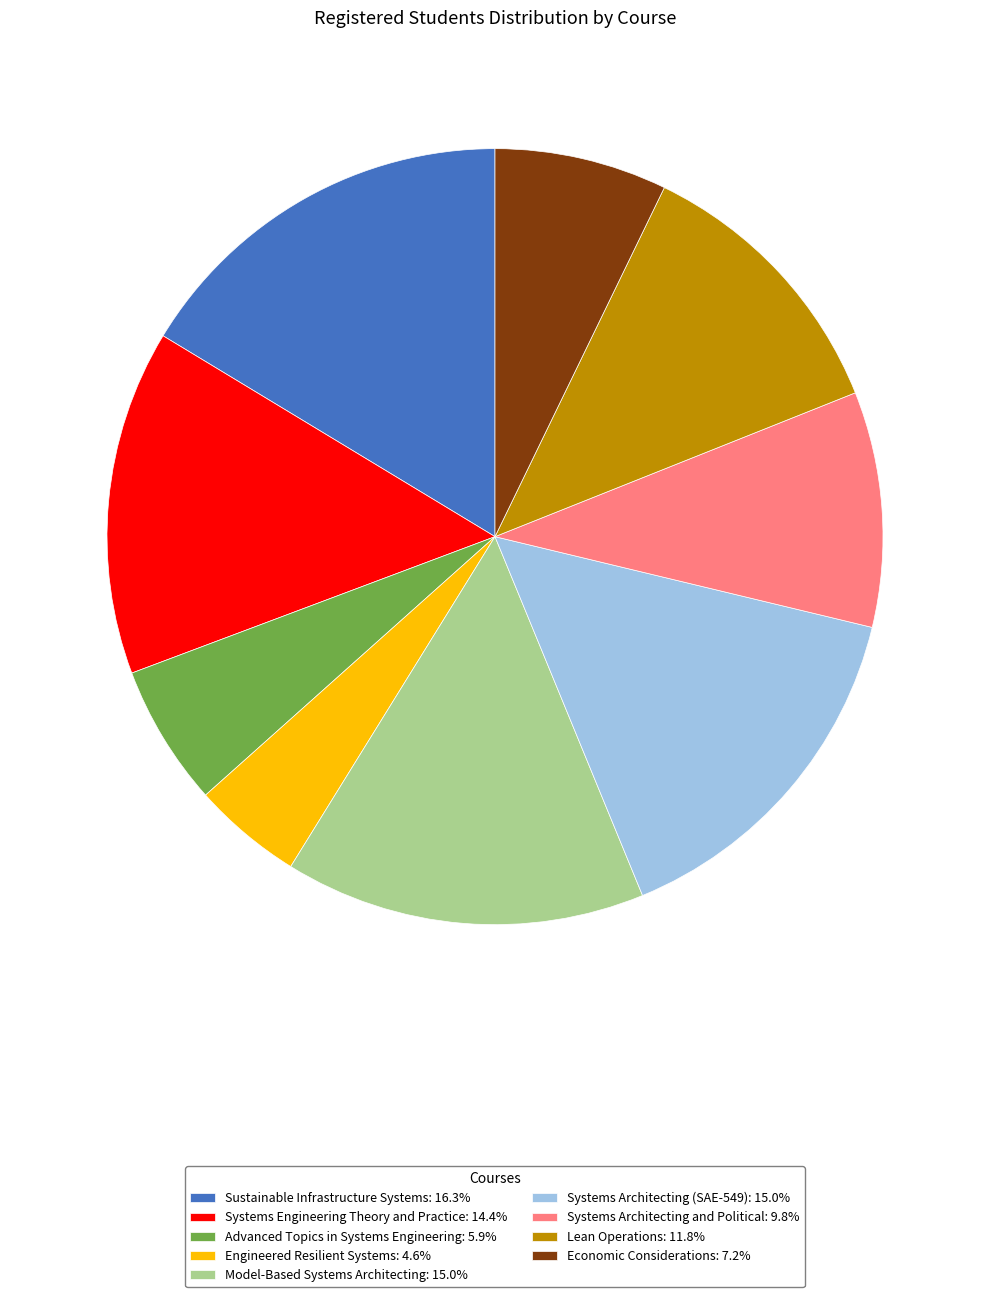

Approximately how many times larger is the value at Systems Engineering Theory and Practice: 14.4% compared to Systems Architecting and Political: 9.8%?

1.5